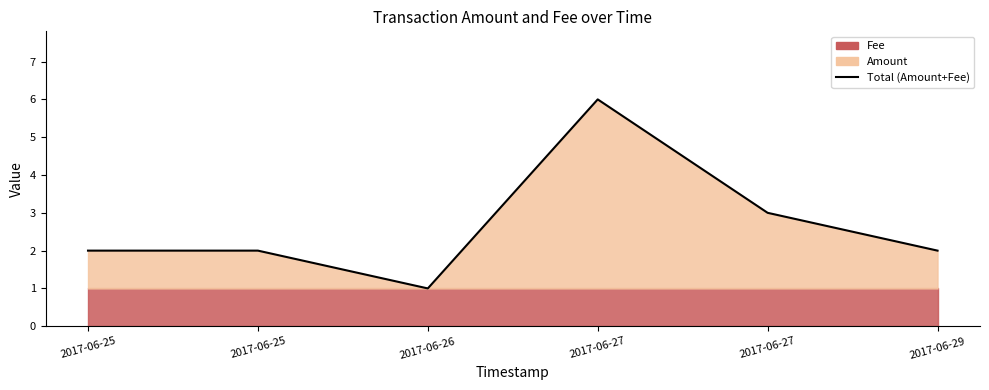

The value at 2017-06-26 is 1. True or false?

True